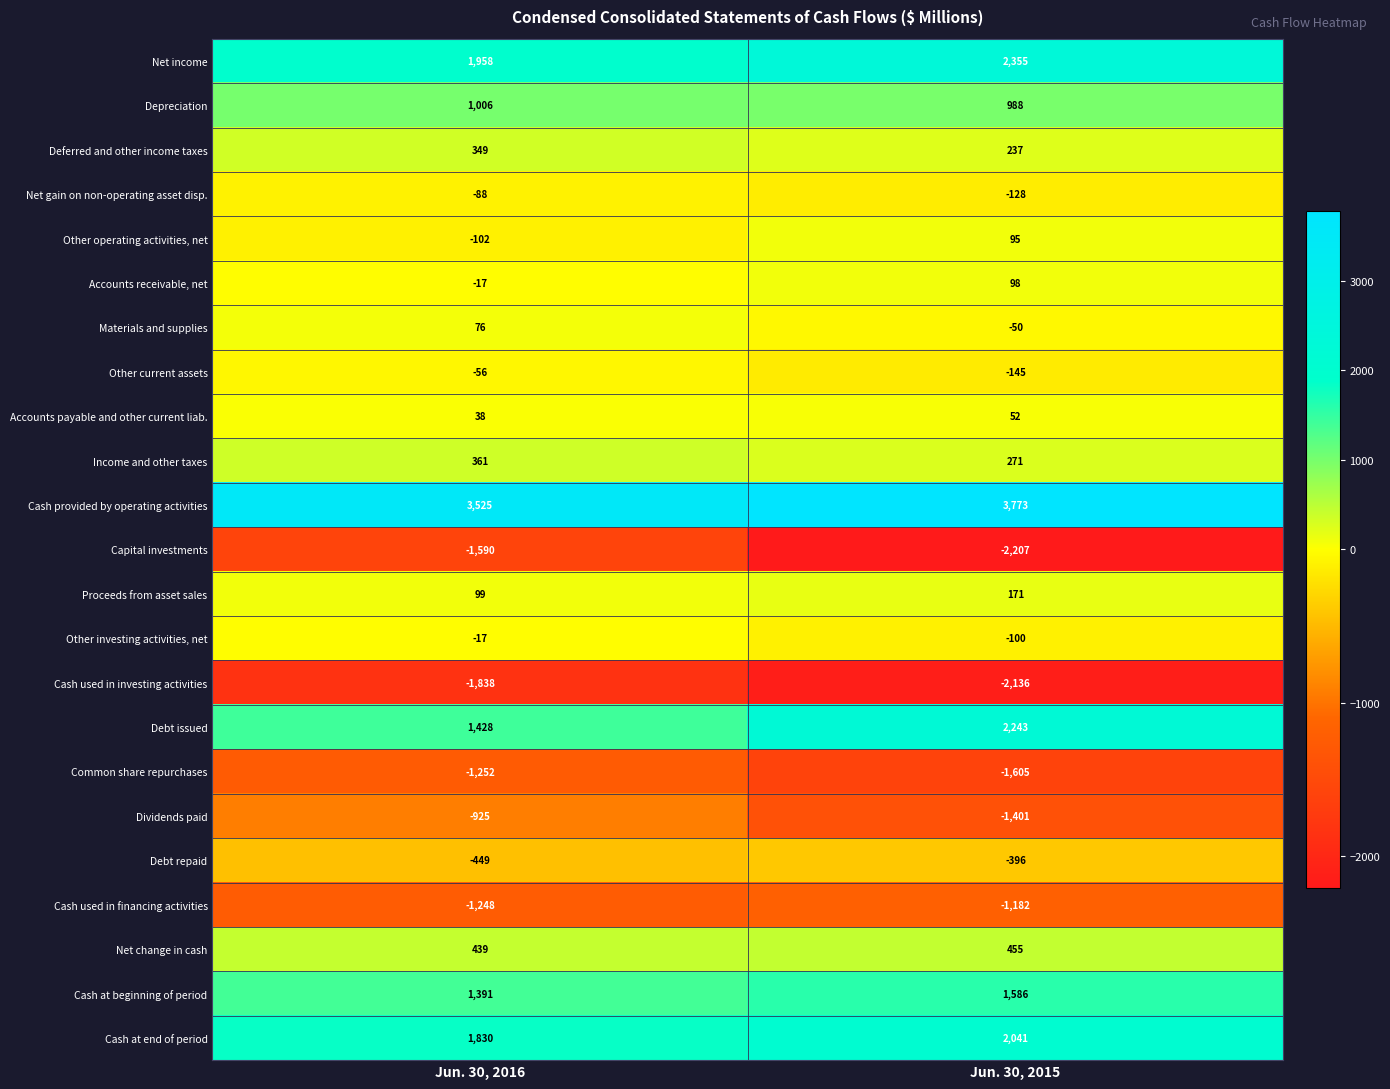

The value of Net income at Jun. 30, 2015 is 2355. True or false?

True